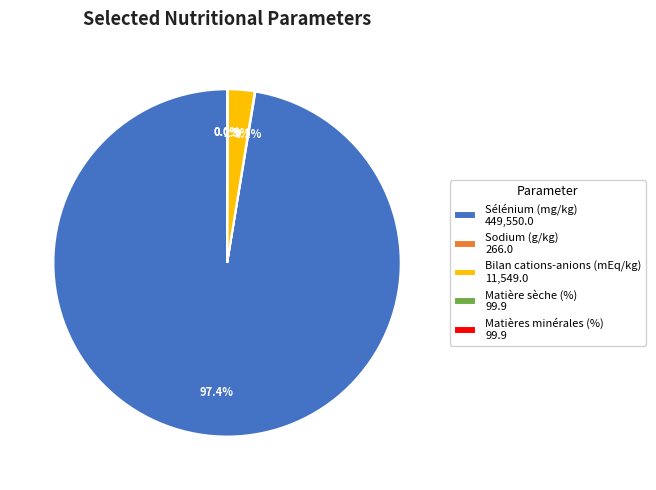

How much of the chart is everything except Bilan cations-anions (mEq/kg) 11,549.0?

97.5%